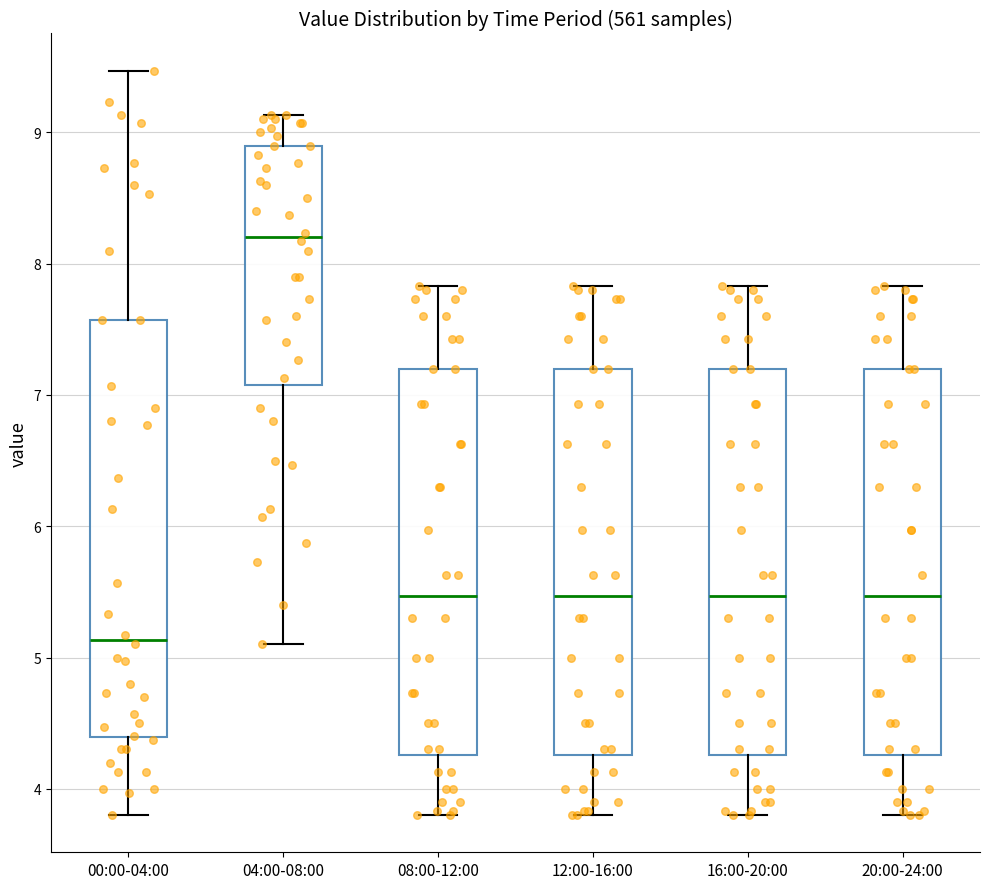

Which box's median line is the highest?

04:00-08:00